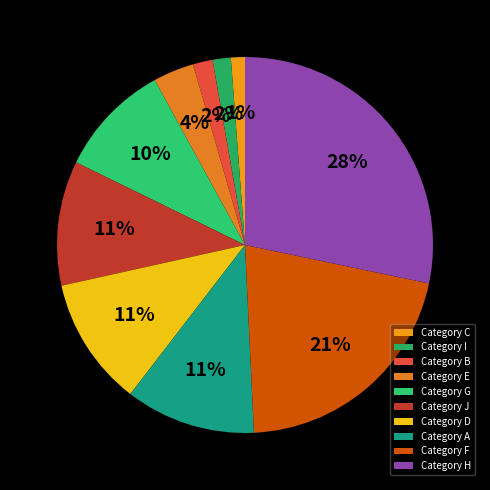

What percentage is the Category A slice, to the nearest percent?

11%